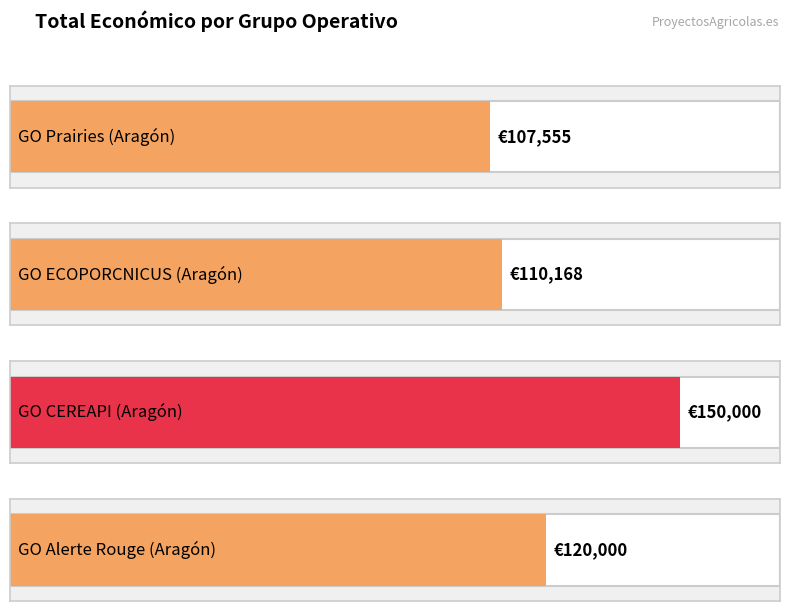

How many values exceed 120000?

1